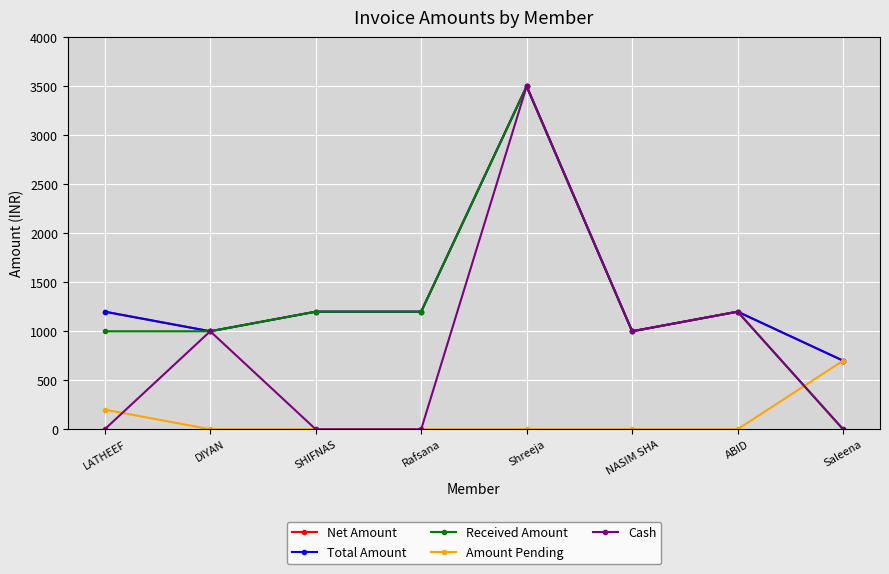

Between NASIM SHA and Saleena, which is larger?

NASIM SHA